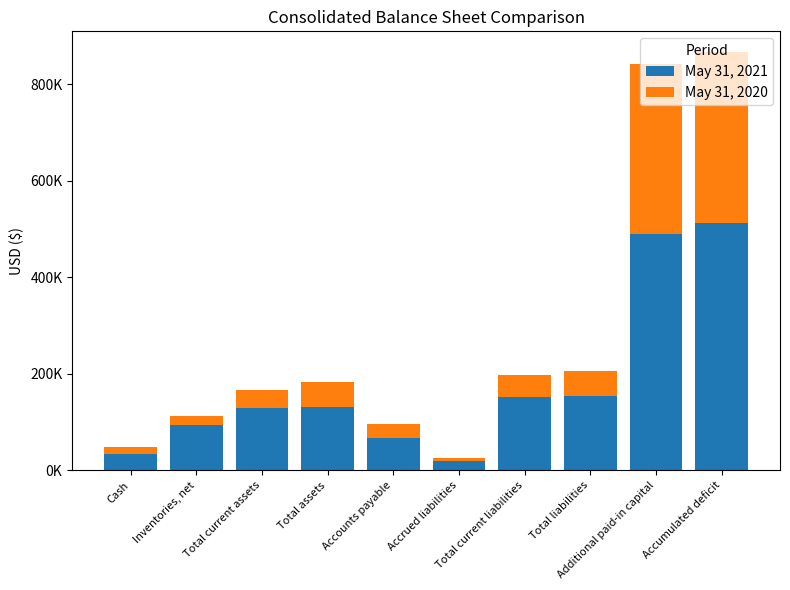

What is the label of the 4th bar from the right?

Total current liabilities